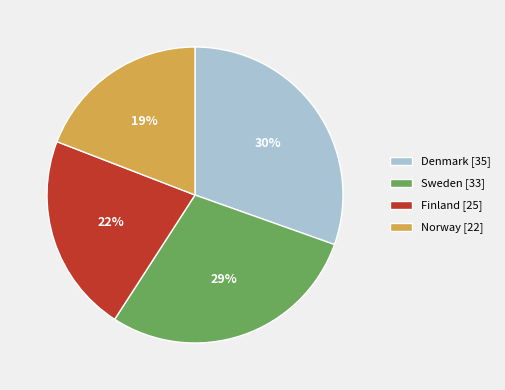

Is it true that Denmark is 44% of the pie?

False